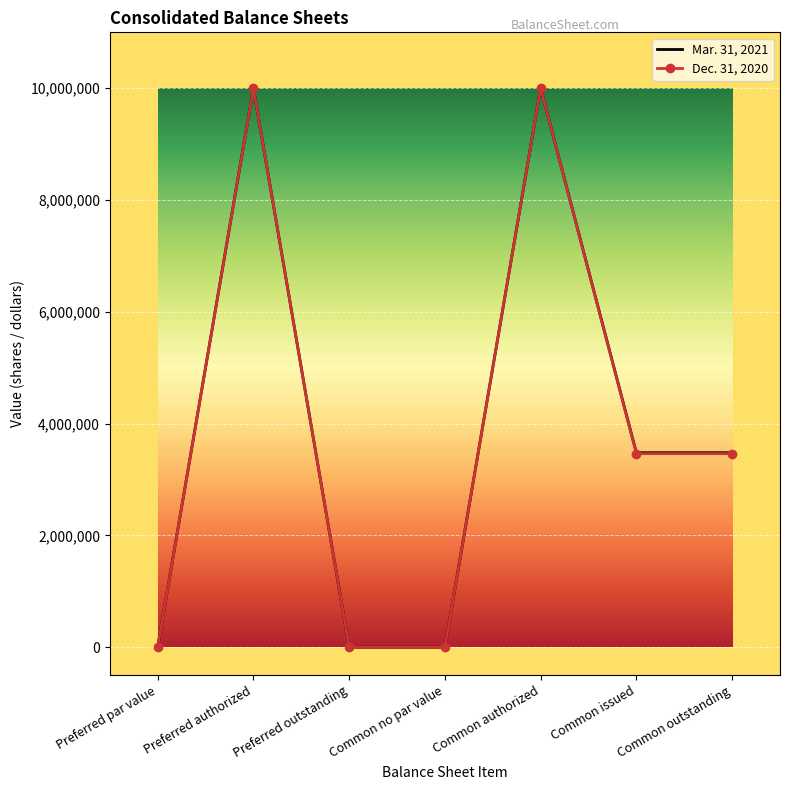

What is the spread (max minus min) of values at Common issued?

16005